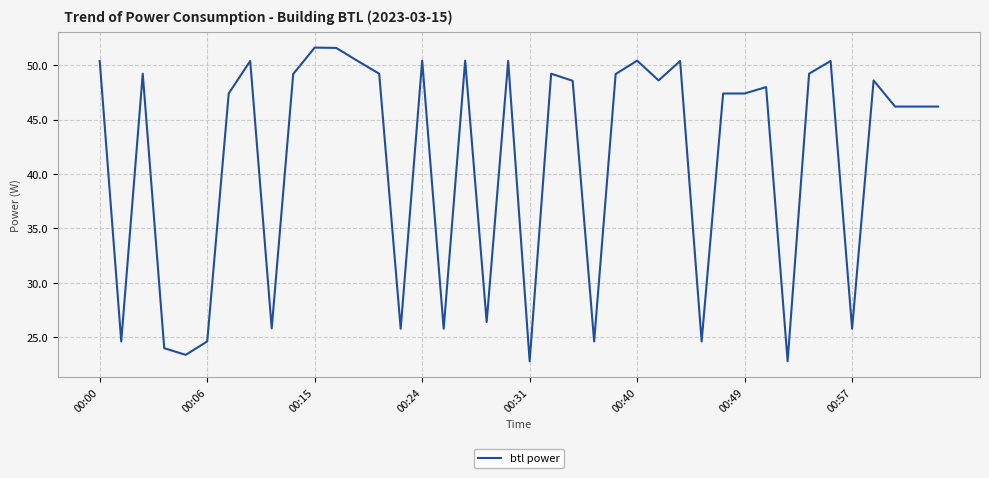

What is the minimum value shown in the chart?

22.8